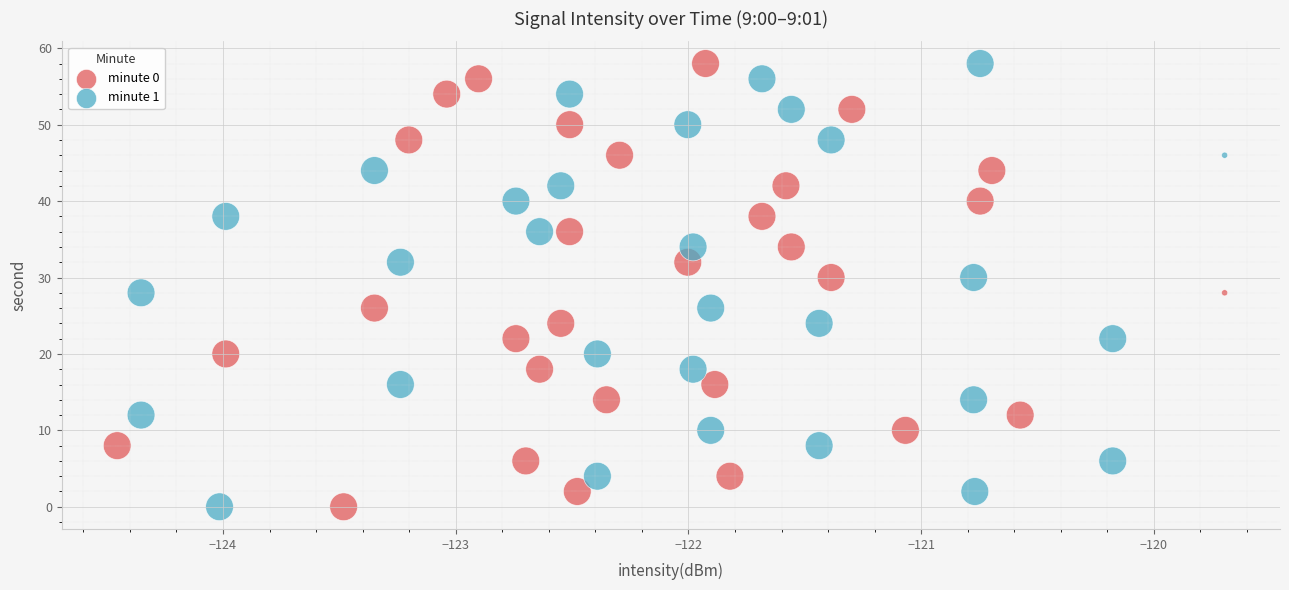

What are all the series names shown in the legend?

minute 0, minute 1